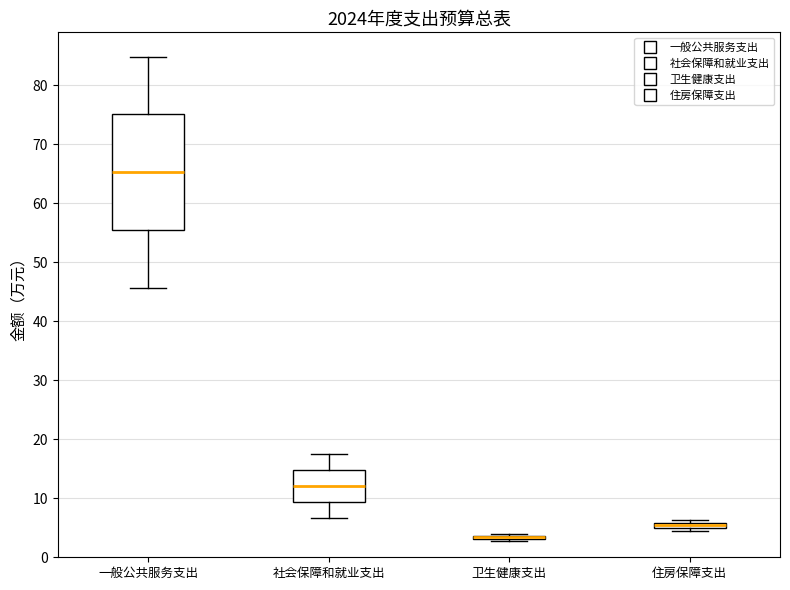

Which box is the tallest, from its lower edge to its upper edge?

一般公共服务支出